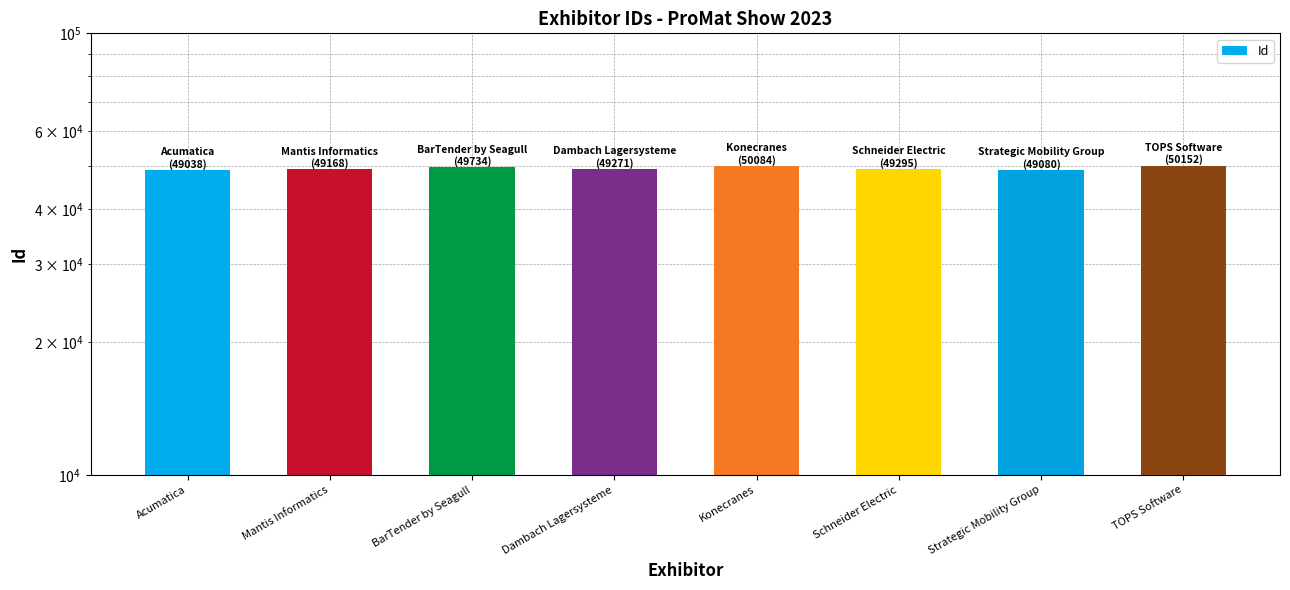

Between Dambach Lagersysteme and Strategic Mobility Group, which is larger?

Dambach Lagersysteme